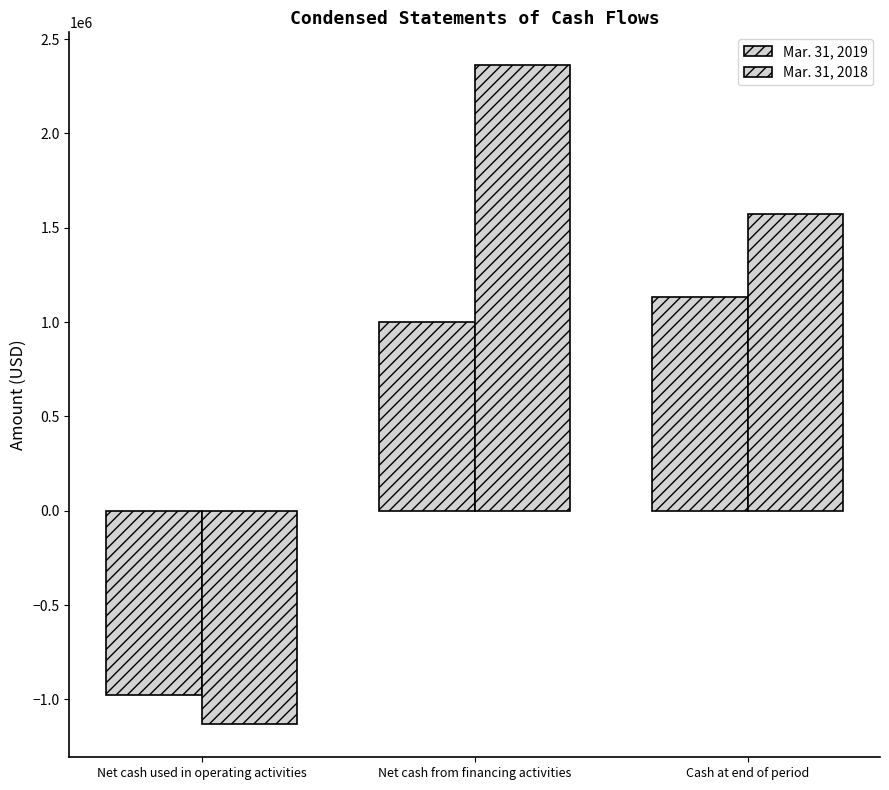

Where is Mar. 31, 2019 nearest to the value 76367?

Net cash from financing activities